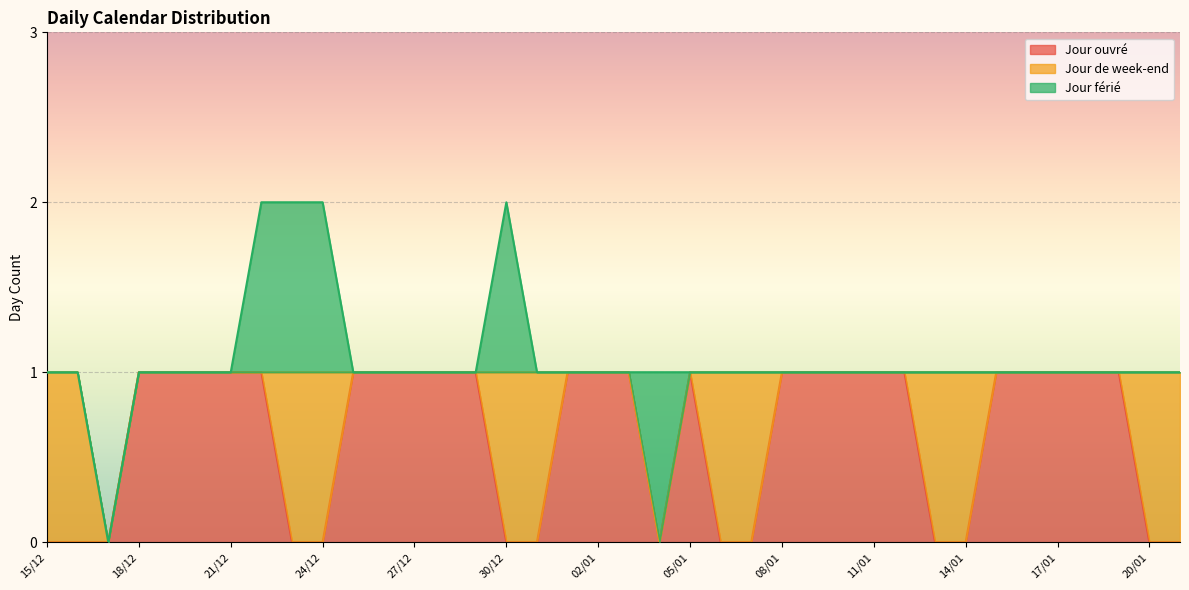

Reading right to left, extract all data points from this chart.

Jour ouvré: 0	0	1	1	1	1	1	0	0	1	1	1	1	1	0	0	1	0	1	1	1	0	0	1	1	1	1	1	0	0	1	1	1	1	1	0	0	0
Jour de week-end: 1	1	0	0	0	0	0	1	1	0	0	0	0	0	1	1	0	0	0	0	0	1	1	0	0	0	0	0	1	1	0	0	0	0	0	0	1	1
Jour férié: 0	0	0	0	0	0	0	0	0	0	0	0	0	0	0	0	0	1	0	0	0	0	1	0	0	0	0	0	1	1	1	0	0	0	0	0	0	0